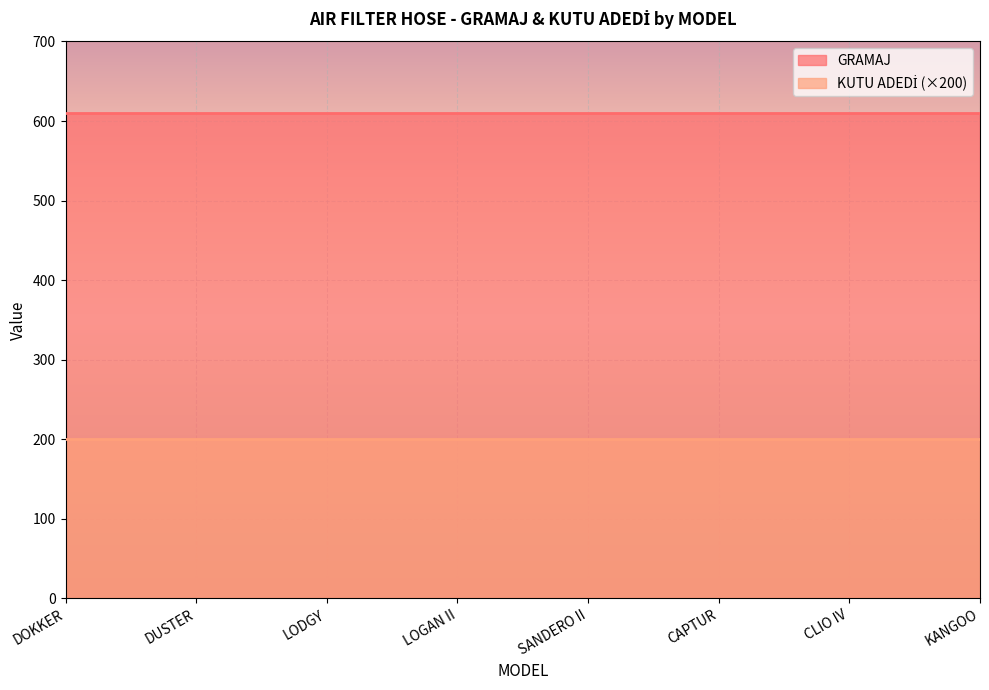

The KUTU ADEDİ series shows 1 at LOGAN II. True or false?

False